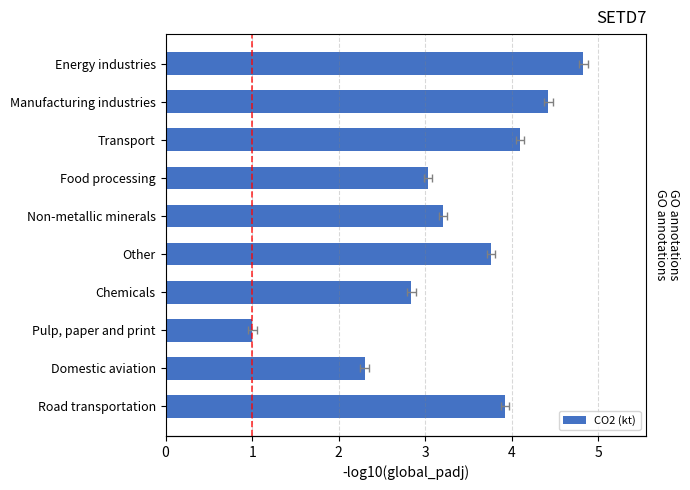

The chart shows a value of 1.1 at Energy industries. True or false?

False